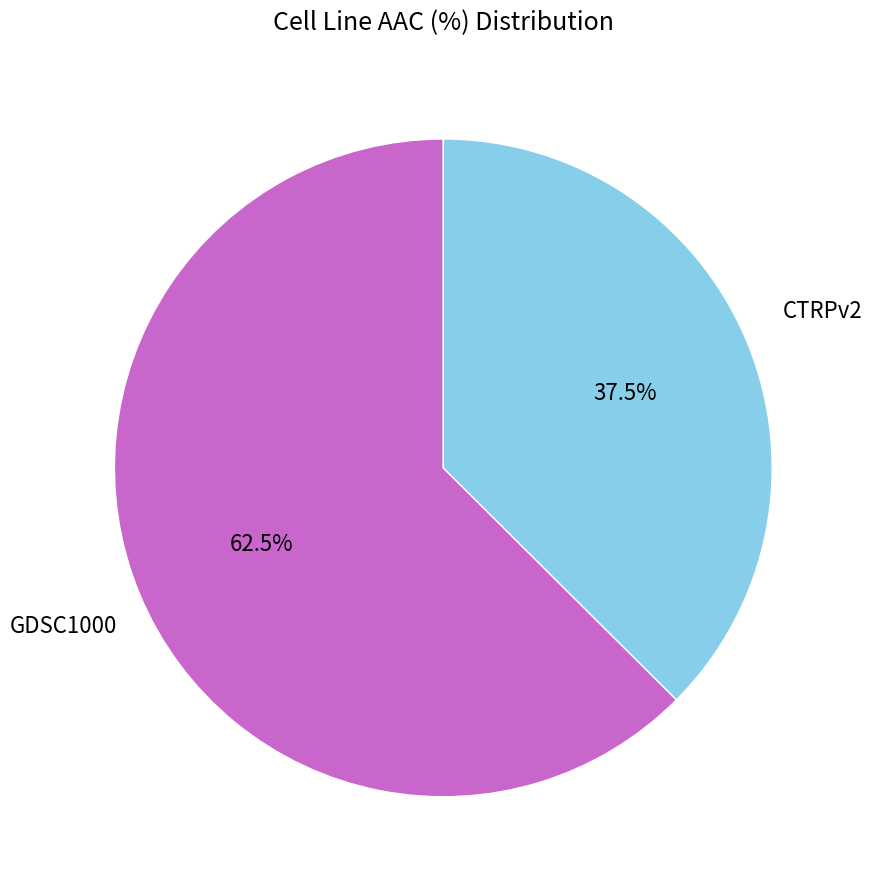

How many slices are in this pie chart?

2